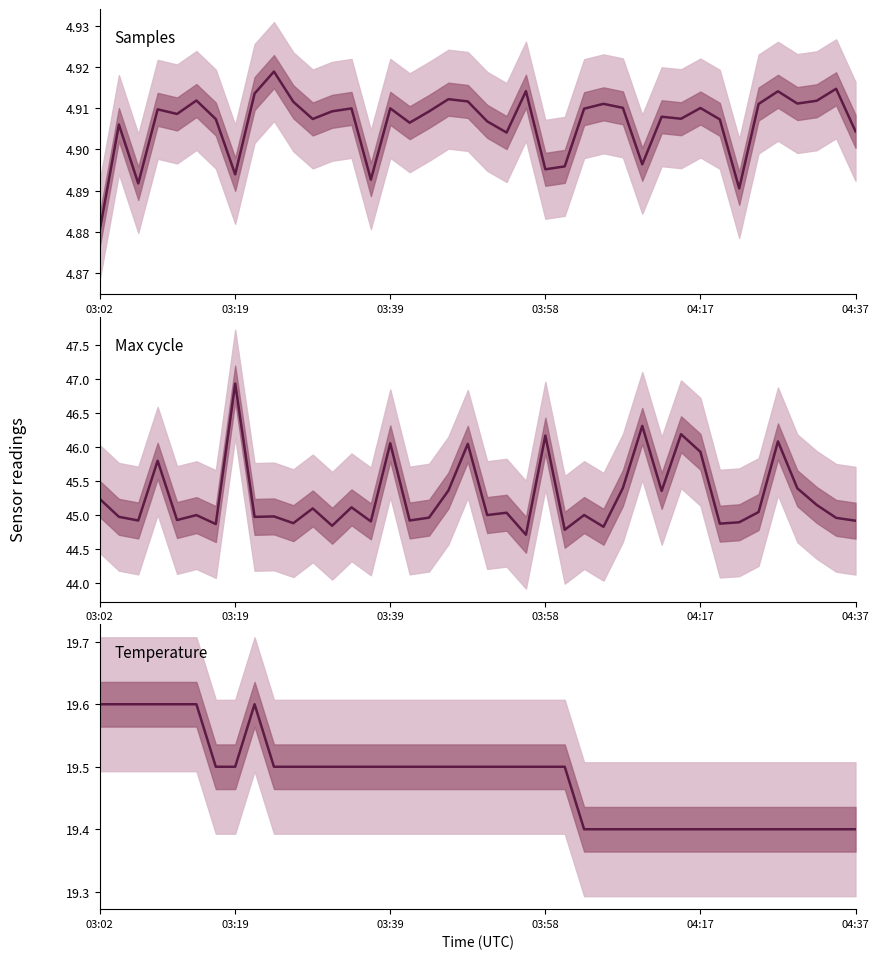

Reading right to left, transcribe all the data shown in this chart.

Samples: 4.9	4.9	4.9	4.9	4.9	4.9	4.9	4.9	4.9	4.9	4.9	4.9	4.9	4.9	4.9	4.9	4.9	4.9	4.9	4.9	4.9	4.9	4.9	4.9	4.9	4.9	4.9	4.9	4.9	4.9	4.9	4.9	4.9	4.9	4.9	4.9	4.9	4.9	4.9	4.9
Max cycle: 44.9	45.0	45.2	45.4	46.1	45.0	44.9	44.9	45.9	46.2	45.4	46.3	45.4	44.8	45.0	44.8	46.2	44.7	45.0	45.0	46.0	45.4	45.0	44.9	46.1	44.9	45.1	44.8	45.1	44.9	45.0	45.0	46.9	44.9	45.0	44.9	45.8	44.9	45.0	45.2
Temperature: 19.4	19.4	19.4	19.4	19.4	19.4	19.4	19.4	19.4	19.4	19.4	19.4	19.4	19.4	19.4	19.5	19.5	19.5	19.5	19.5	19.5	19.5	19.5	19.5	19.5	19.5	19.5	19.5	19.5	19.5	19.5	19.6	19.5	19.5	19.6	19.6	19.6	19.6	19.6	19.6